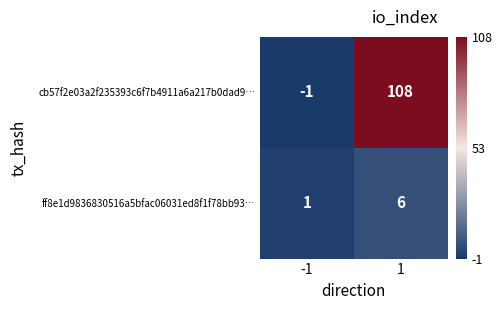

What is the spread (max minus min) of values at 1?

102